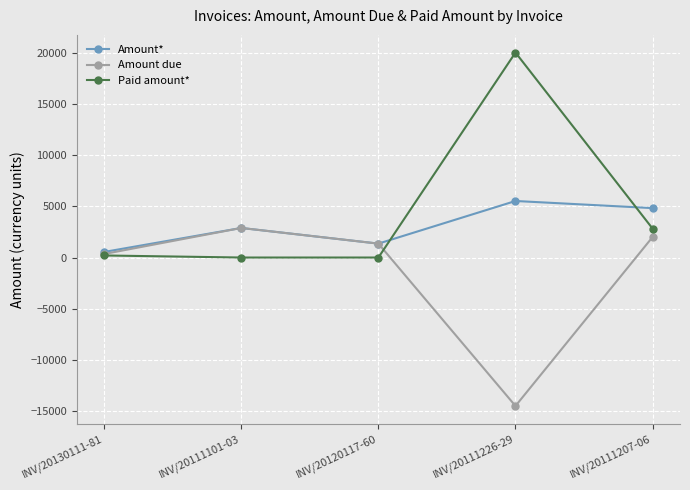

Is the value of Amount* at INV/20120117-60 greater than the value of Paid amount* at INV/20111226-29?

No